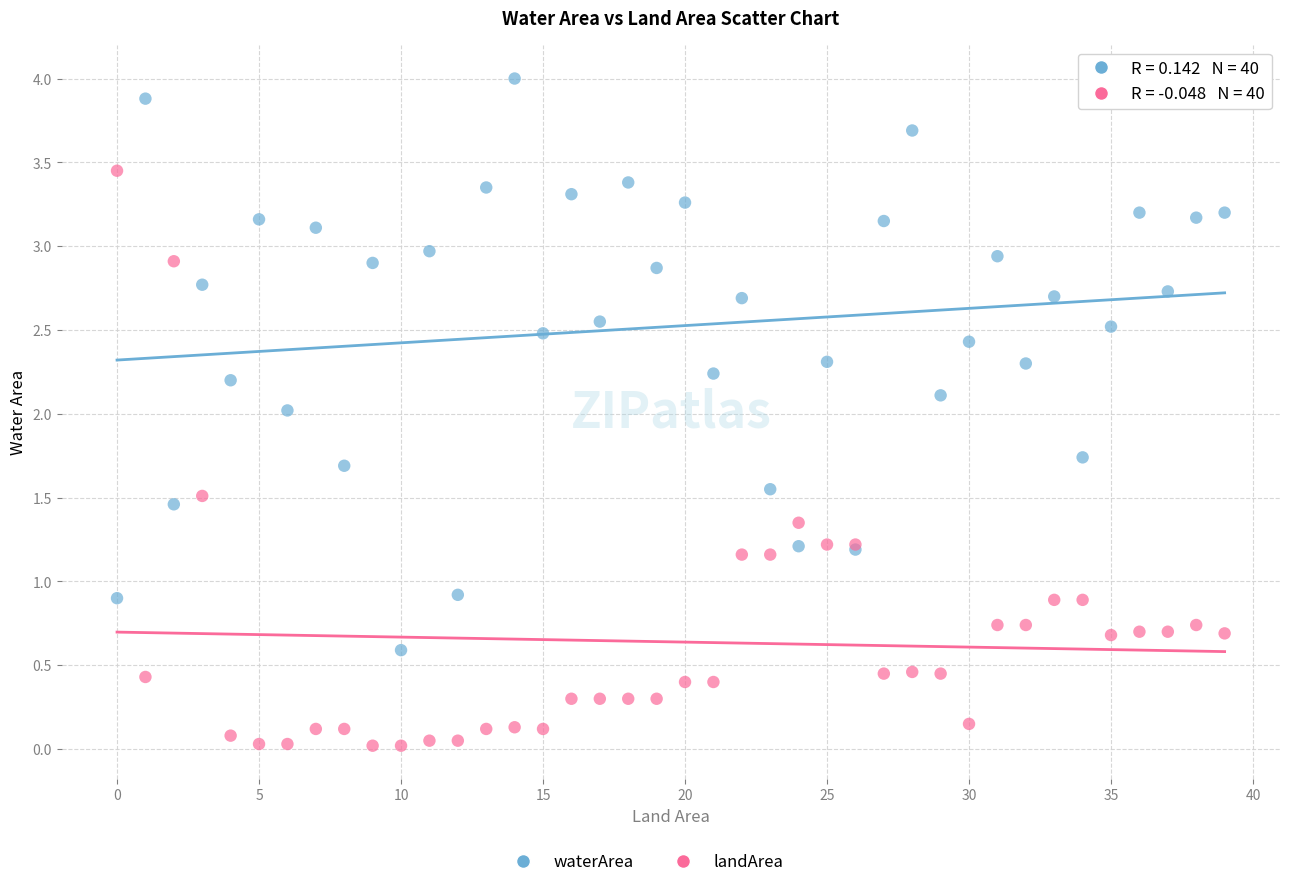

Which series reaches the maximum Y coordinate?

waterArea